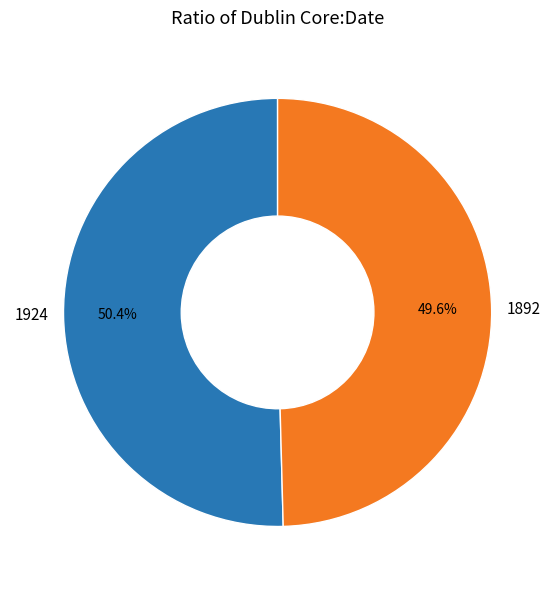

Is there a majority slice in this chart?

Yes